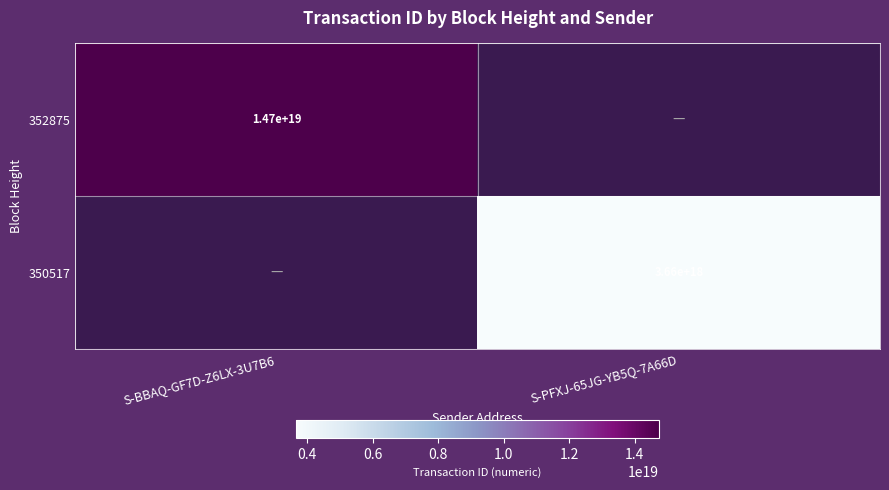

The value of 352875 at S-BBAQ-GF7D-Z6LX-3U7B6 is 7610914243163646976. True or false?

False